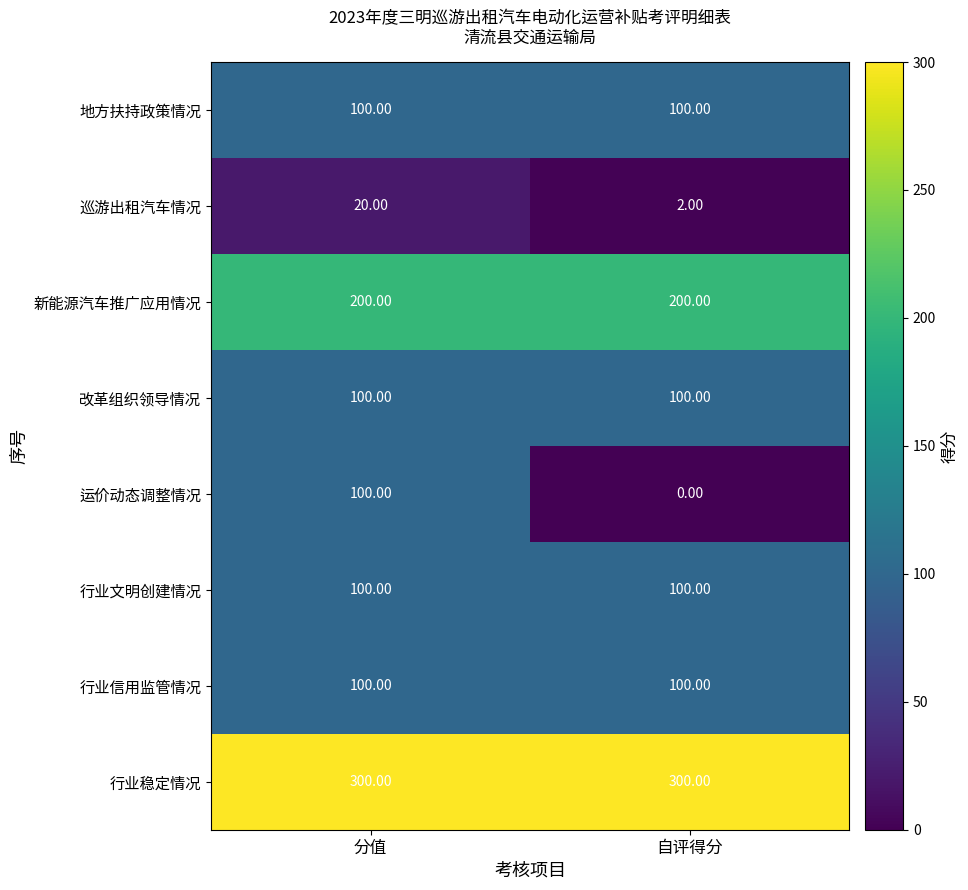

Which series has the largest total across all categories?

行业稳定情况